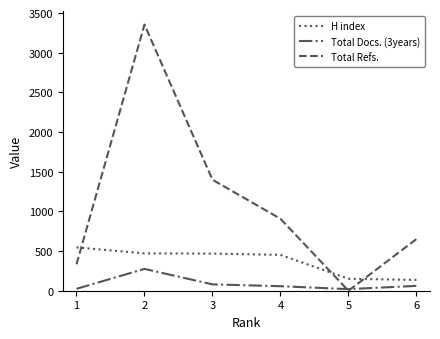

Between 1 and 3, which series saw the biggest shift?

Total Refs.